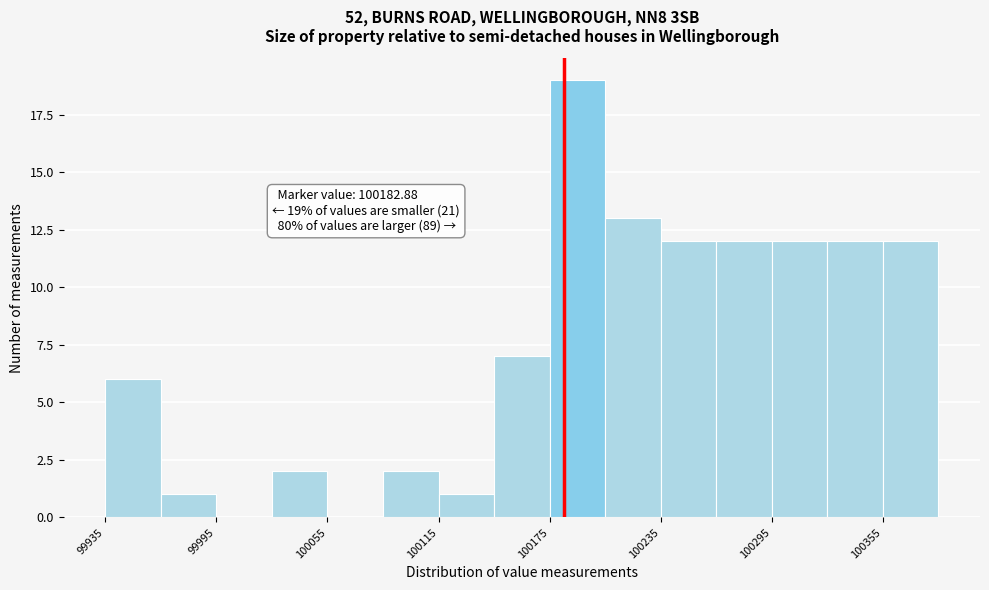

Around what value on the x-axis is the tallest bar? Give the approximate position of its centre, as read against the axis.

100190